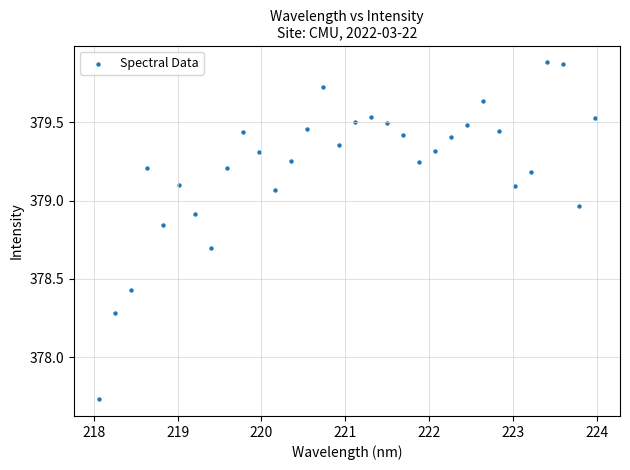

What is the range of Y values (max minus min)?

2.2